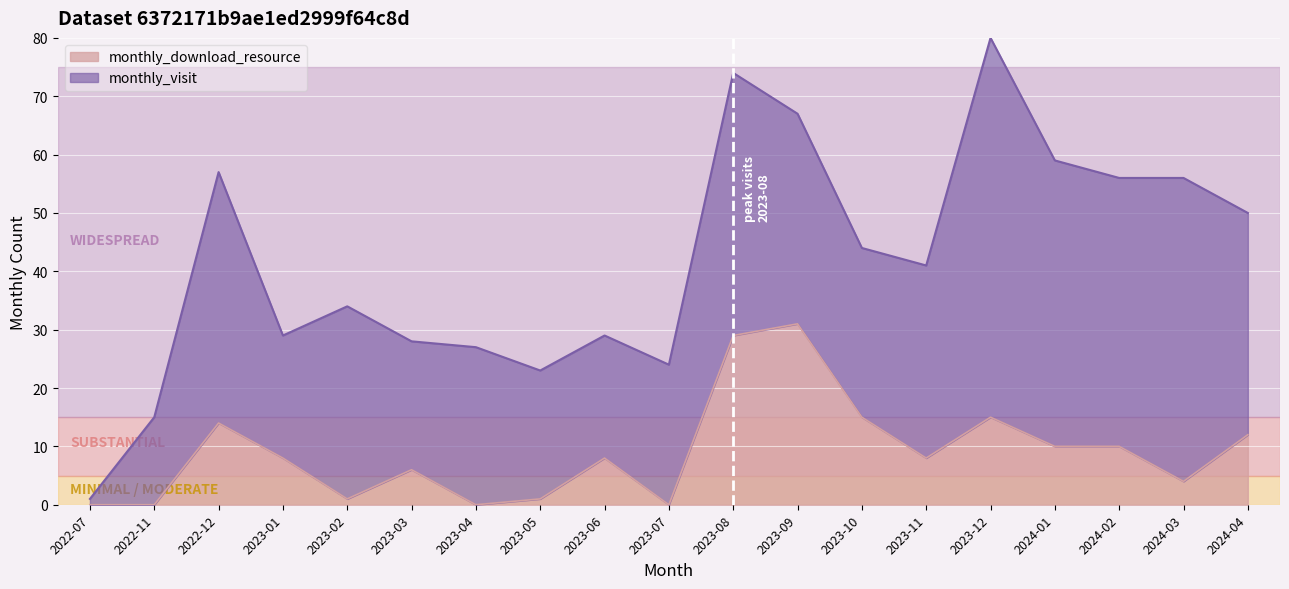

How many data points are above 8?

8